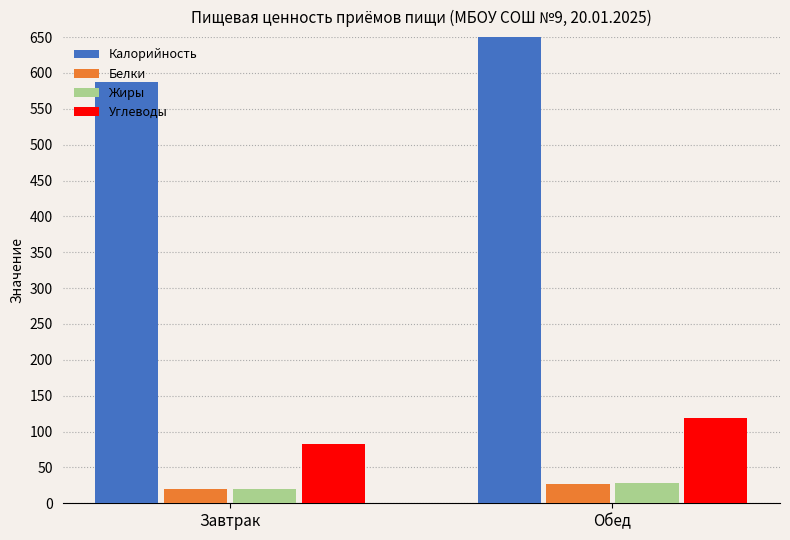

List the series in order of their peak value, lowest first.

Белки, Жиры, Углеводы, Калорийность